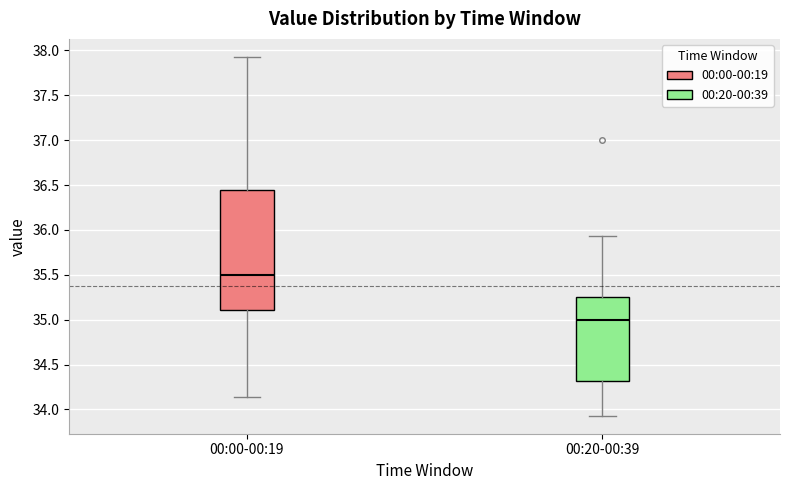

Reading left to right, read every box against the y-axis: the position of its median line, the range the box covers, and the ends of its whiskers. The values are not printed on the chart, so give them approximately, as read against the axis.

00:00-00:19: median 35.50, box 35.10 to 36.45, whiskers 34.15 to 37.95
00:20-00:39: median 35.00, box 34.30 to 35.25, whiskers 33.95 to 35.95